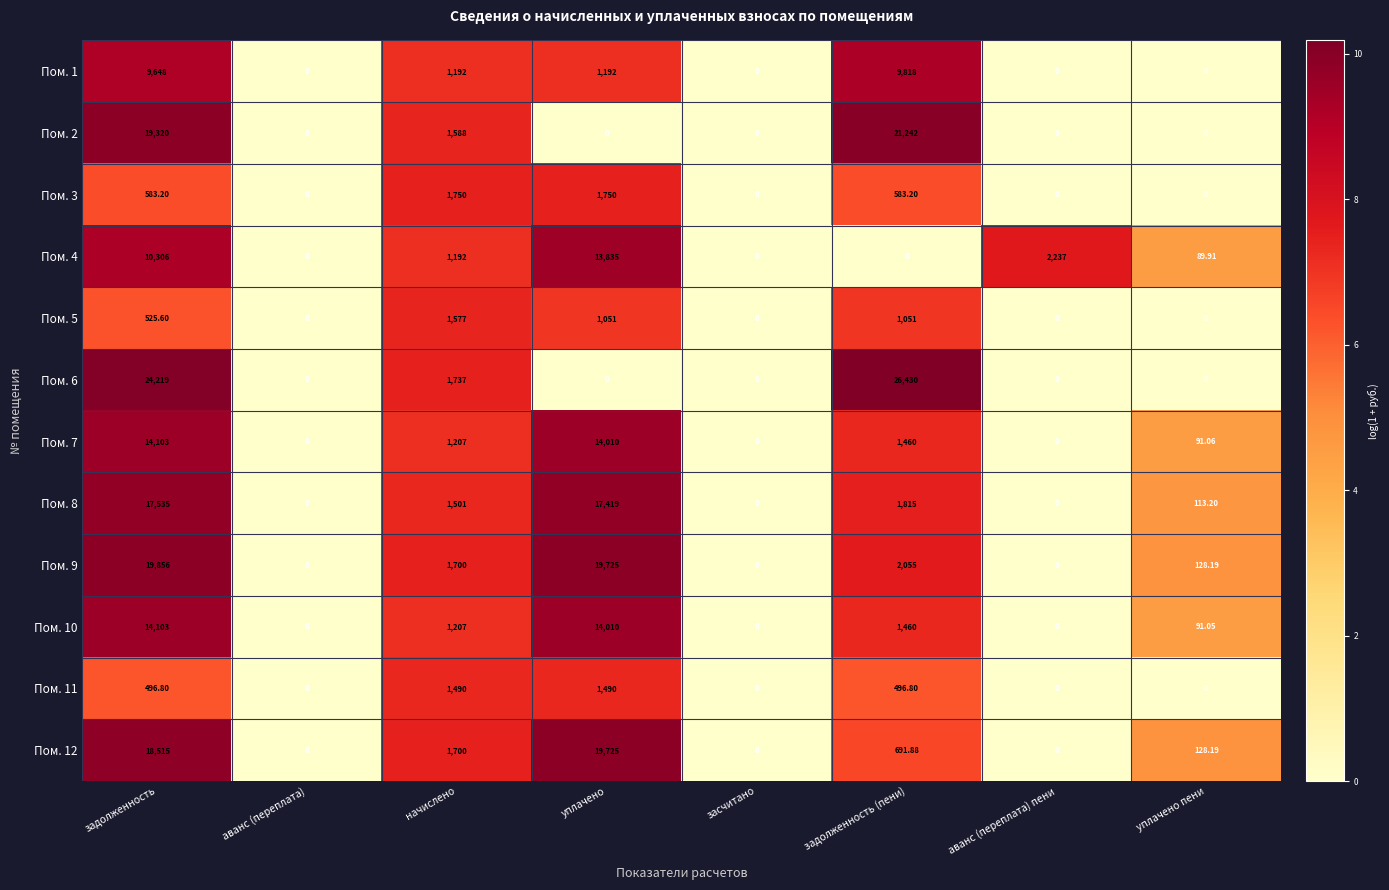

At which category does the chart reach its peak across all series?

задолженность (пени)